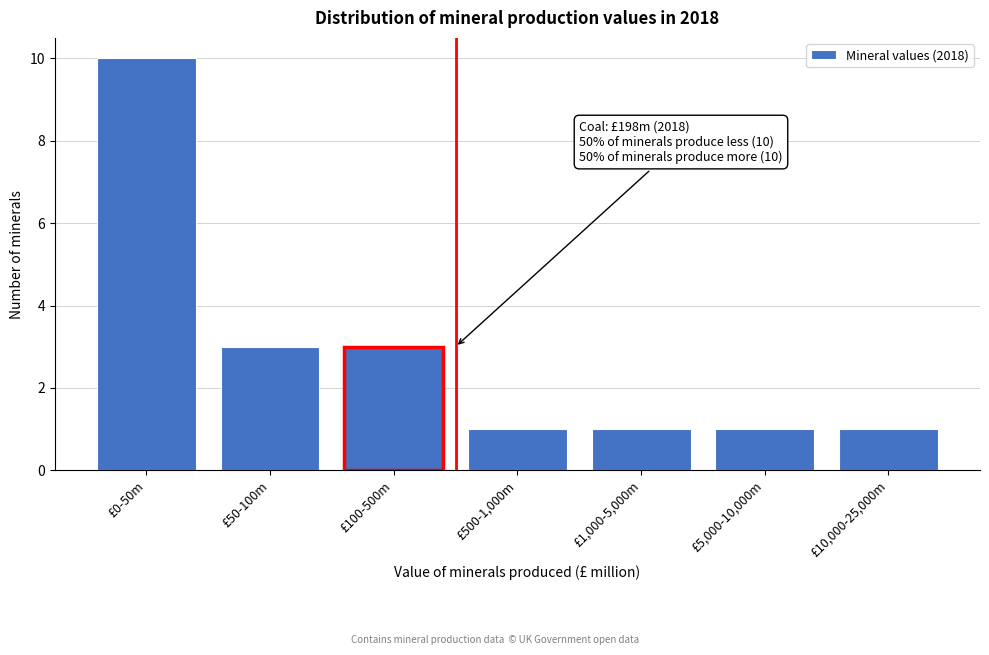

Reading left to right, transcribe all the data shown in this chart.

10	3	3	1	1	1	1